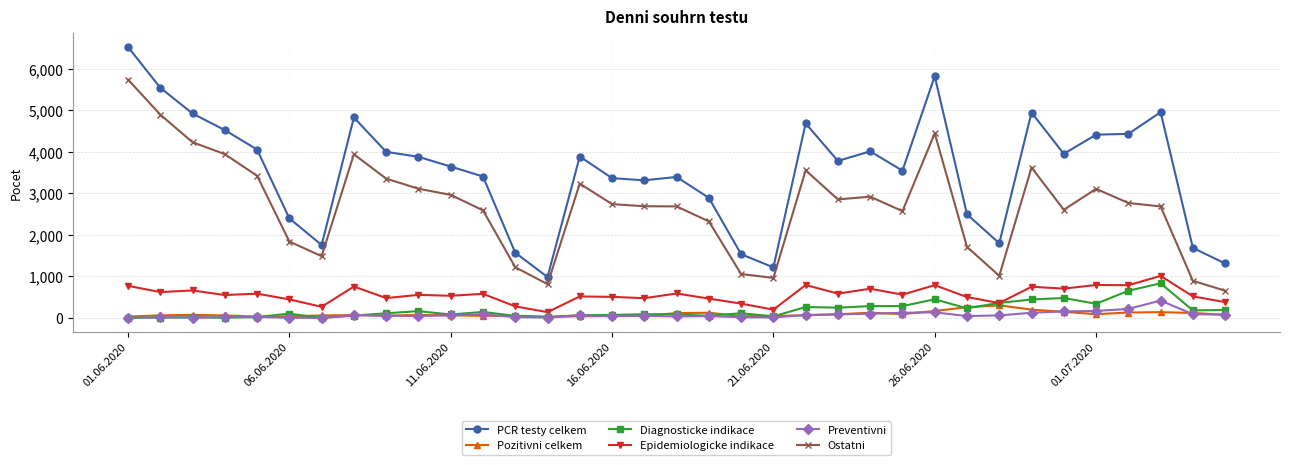

What are all the series names shown in the legend?

PCR testy celkem, Pozitivni celkem, Diagnosticke indikace, Epidemiologicke indikace, Preventivni, Ostatni